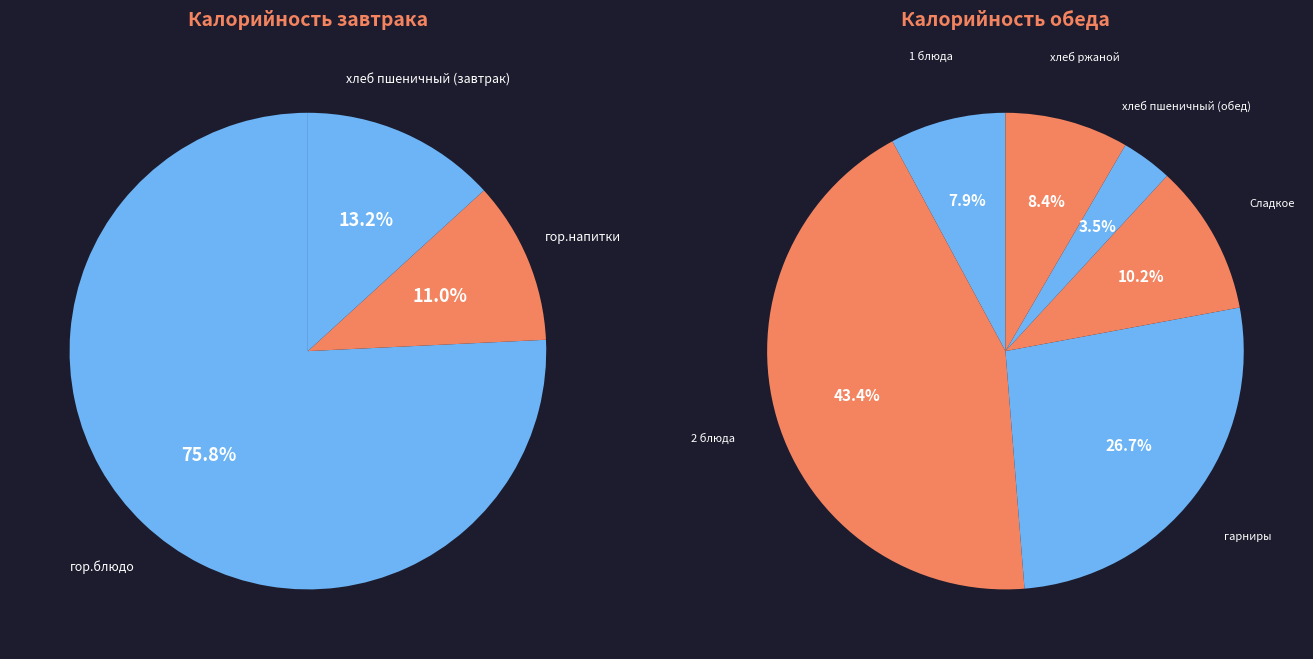

Does гор.напитки account for over 50% of the chart?

No